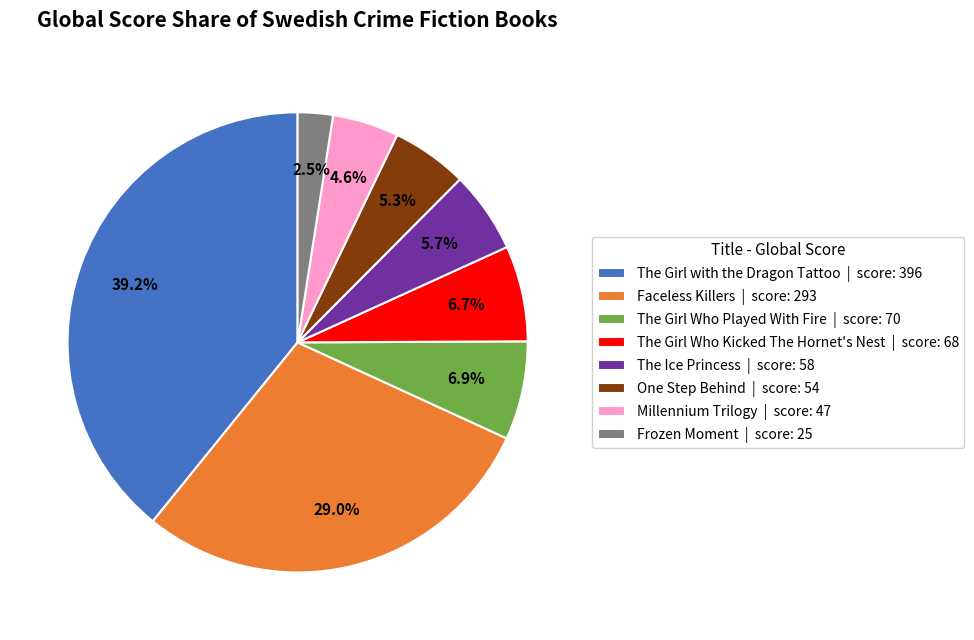

What is the ratio of the value at Millennium Trilogy to the value at One Step Behind?

0.9